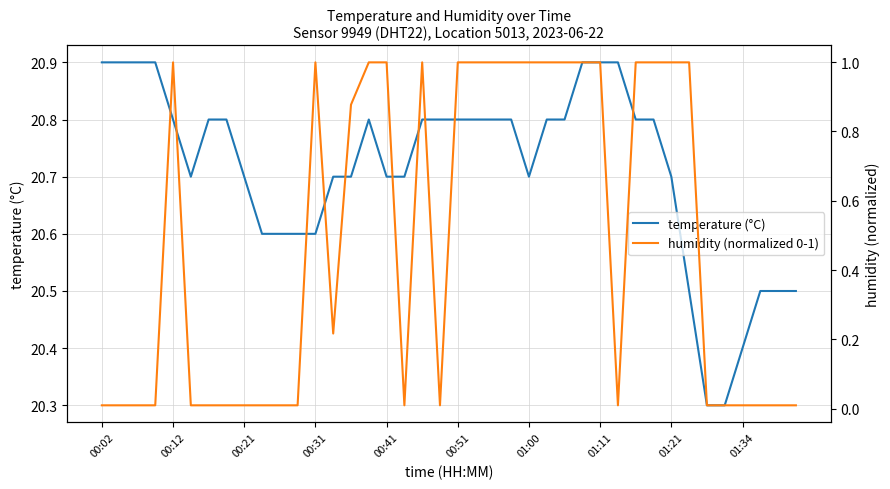

What is the maximum value shown in the chart?

20.9